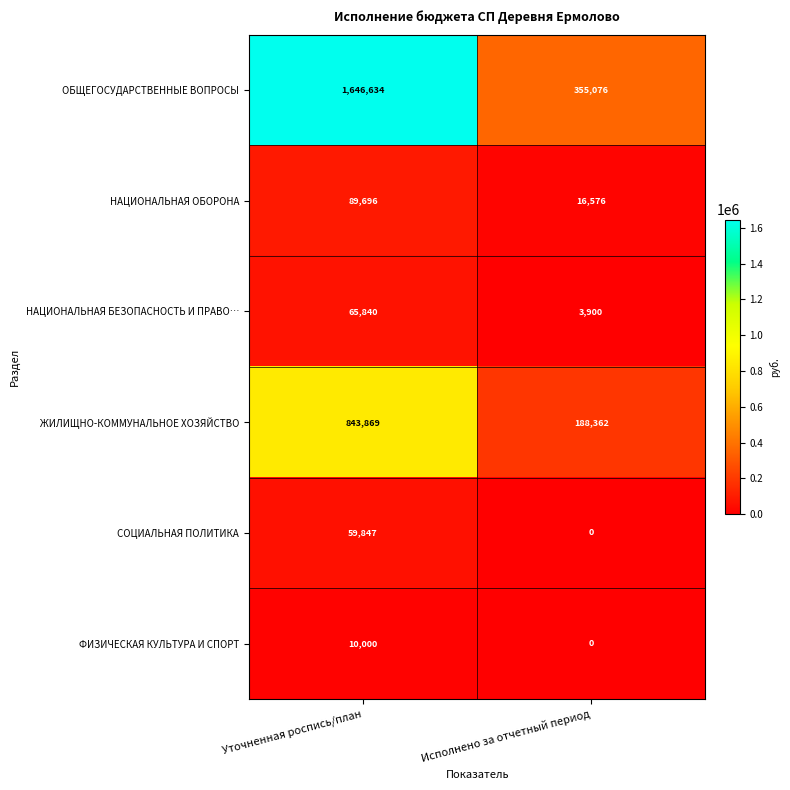

Reading left to right, list all the values displayed in this chart.

ОБЩЕГОСУДАРСТВЕННЫЕ ВОПРОСЫ: 1646634	355076
НАЦИОНАЛЬНАЯ ОБОРОНА: 89696	16576
НАЦИОНАЛЬНАЯ БЕЗОПАСНОСТЬ И ПРАВО…: 65840	3900
ЖИЛИЩНО-КОММУНАЛЬНОЕ ХОЗЯЙСТВО: 843869	188362
СОЦИАЛЬНАЯ ПОЛИТИКА: 59847	0
ФИЗИЧЕСКАЯ КУЛЬТУРА И СПОРТ: 10000	0